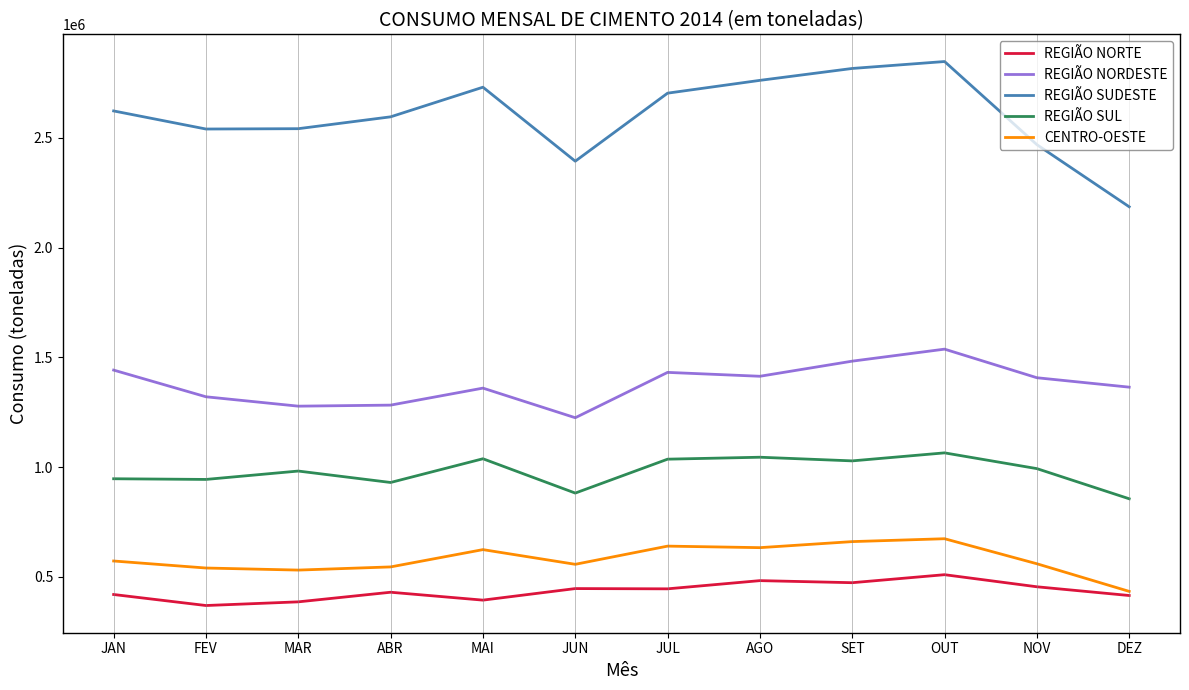

At JUN, list the series in order from largest to smallest.

REGIÃO SUDESTE, REGIÃO NORDESTE, REGIÃO SUL, CENTRO-OESTE, REGIÃO NORTE